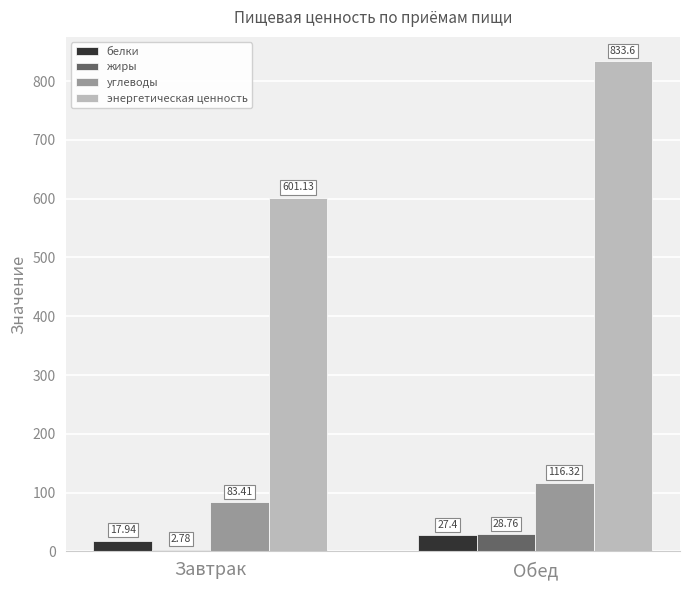

What is the lowest value of the энергетическая ценность series?

601.1